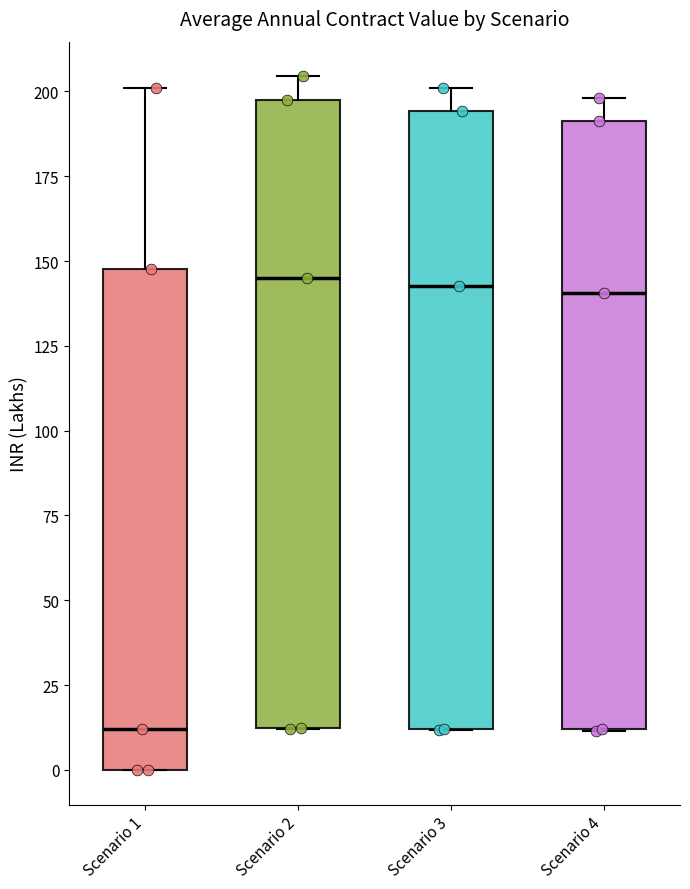

Reading left to right, read every box against the y-axis: the position of its median line, the range the box covers, and the ends of its whiskers. The values are not printed on the chart, so give them approximately, as read against the axis.

Scenario 1: median 10, box 0 to 150, whiskers 0 to 200
Scenario 2: median 145, box 10 to 200, whiskers 10 to 205
Scenario 3: median 145, box 10 to 195, whiskers 10 to 200
Scenario 4: median 140, box 10 to 190, whiskers 10 to 200